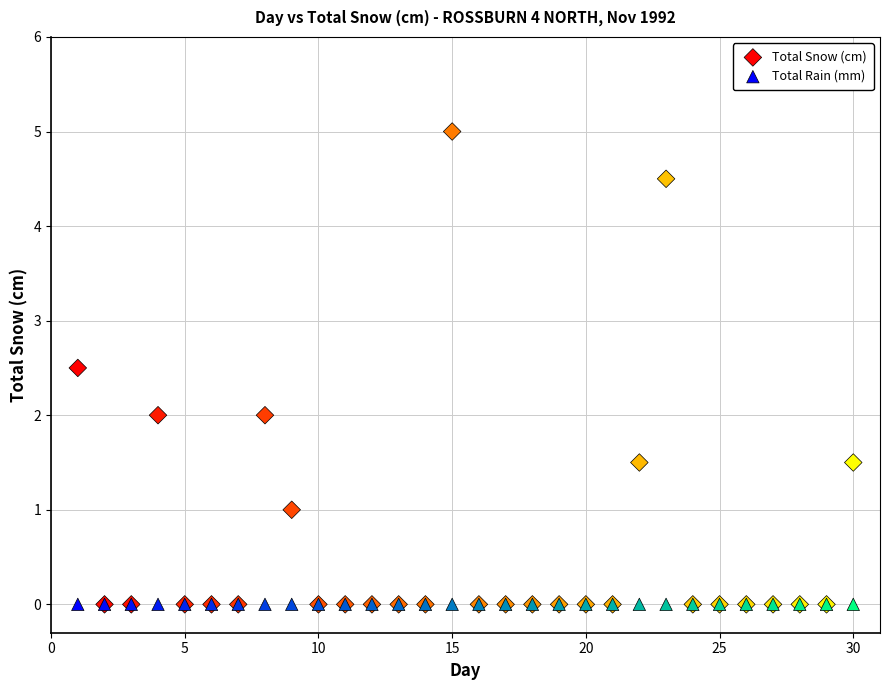

Which series contains the highest Y value?

Total Snow (cm)